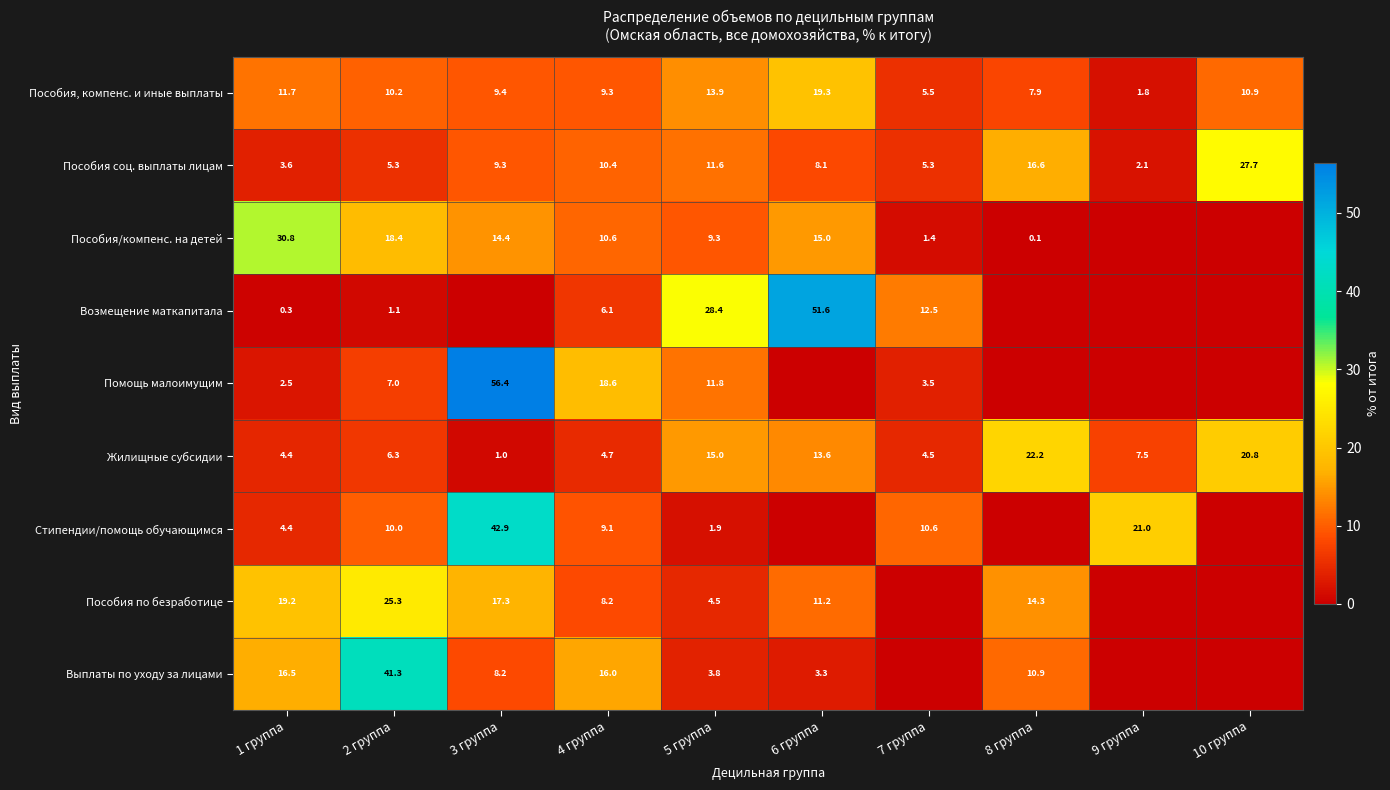

At 10 группа, list the series in order from smallest to largest.

Пособия/компенс. на детей, Возмещение маткапитала, Помощь малоимущим, Стипендии/помощь обучающимся, Пособия по безработице, Выплаты по уходу за лицами, Пособия, компенс. и иные выплаты, Жилищные субсидии, Пособия соц. выплаты лицам